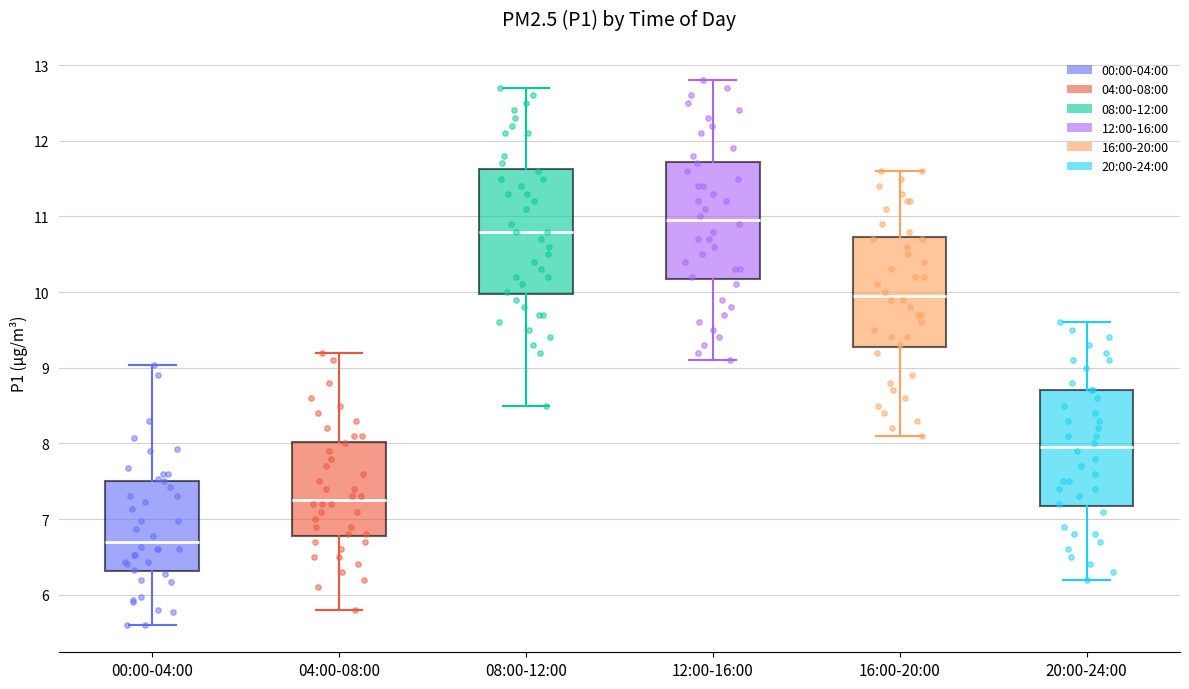

Where does the upper whisker of the box for 20:00-24:00 end on the y-axis? The values are not printed on the chart, so give them approximately, as read against the axis.

9.6